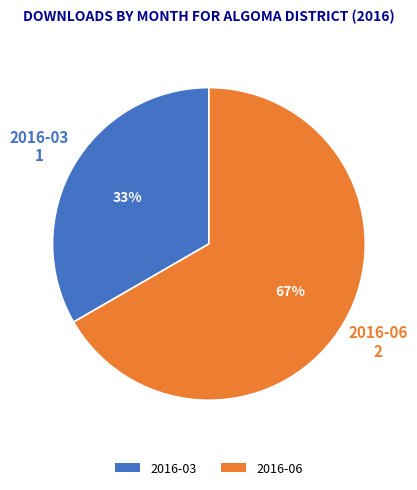

Is it true that 2016-06 is 67% of the pie?

True